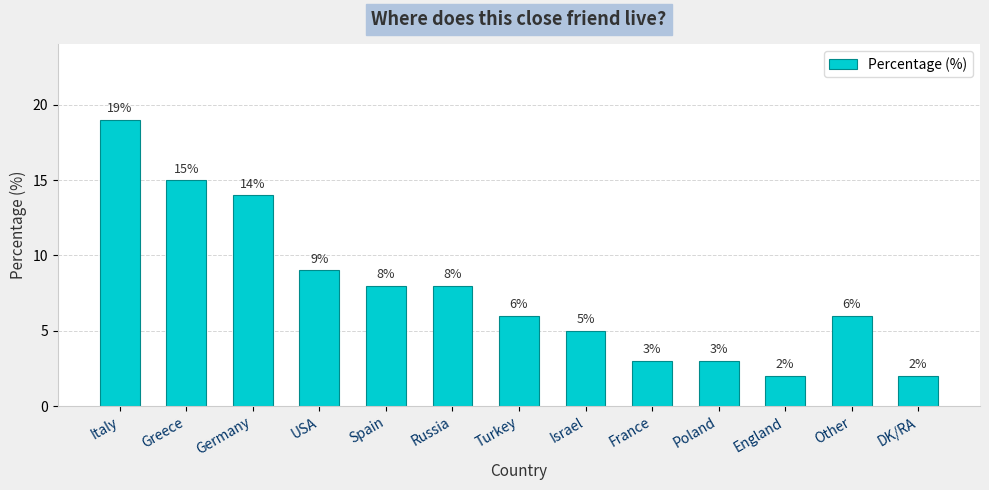

What is the smallest value displayed?

2